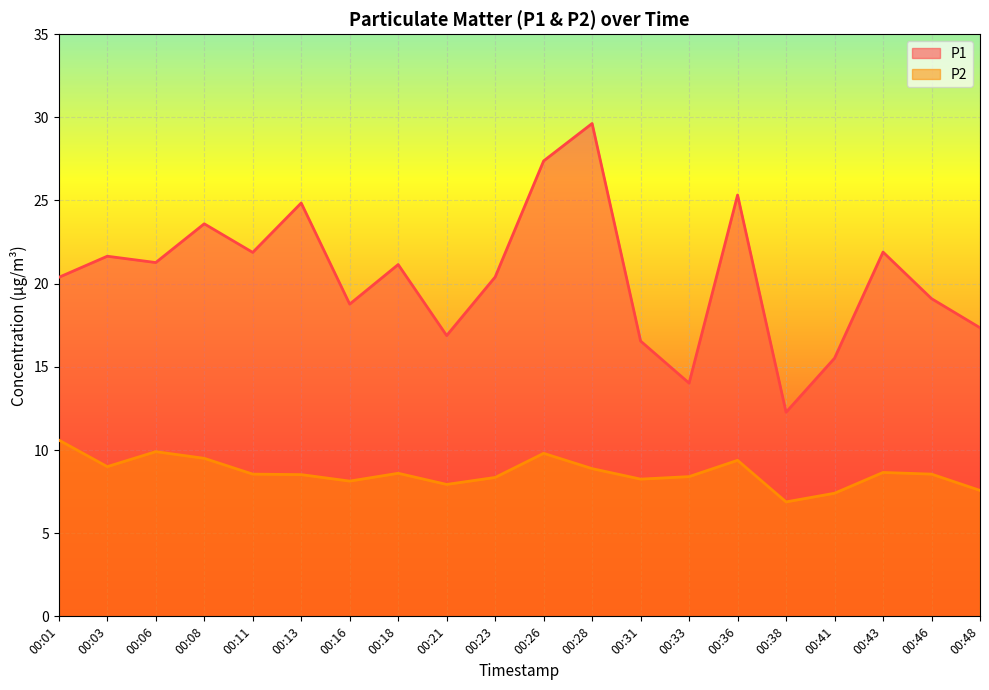

Which category has the lowest value in the P1 series?

00:38